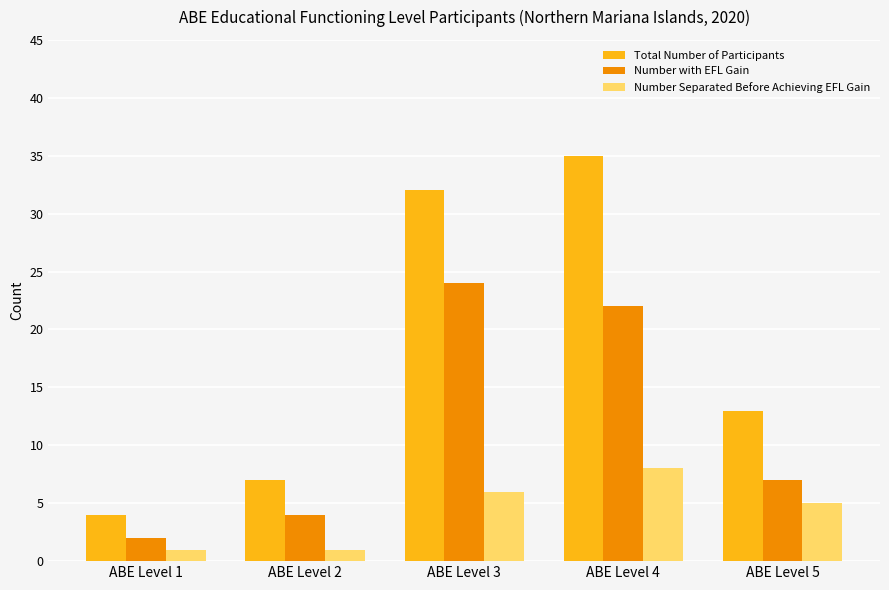

What is the difference between the highest and lowest values at ABE Level 5?

8